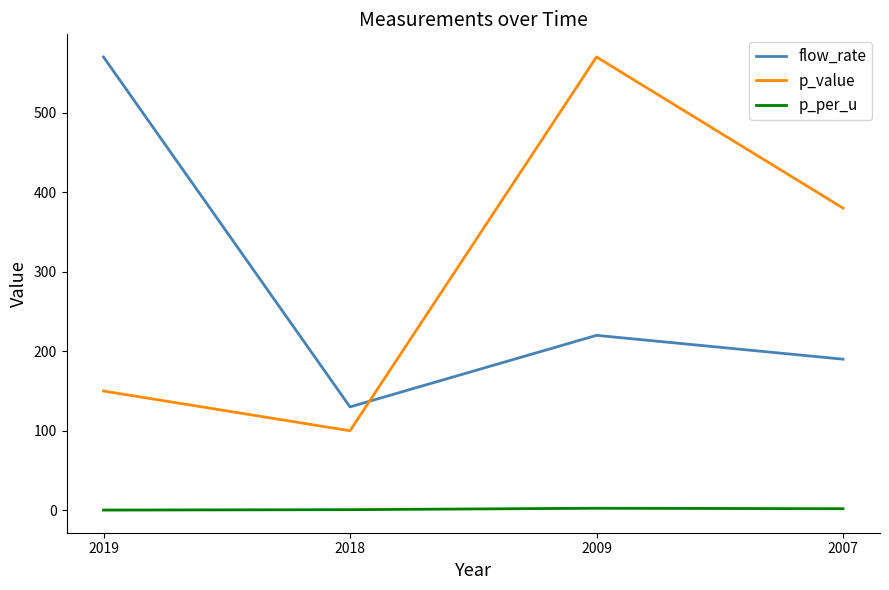

True or false: p_per_u has more than 0 interior local peaks.

True